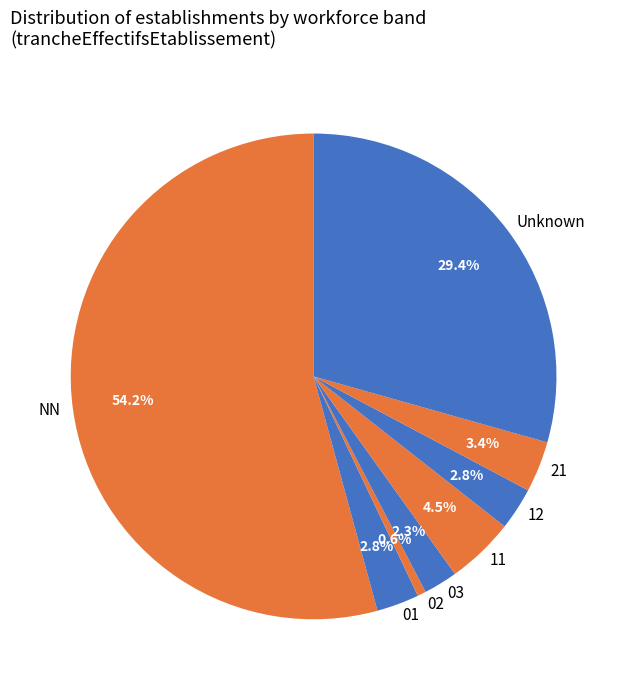

What is the ratio of the value at 02 to the value at 11?

0.1